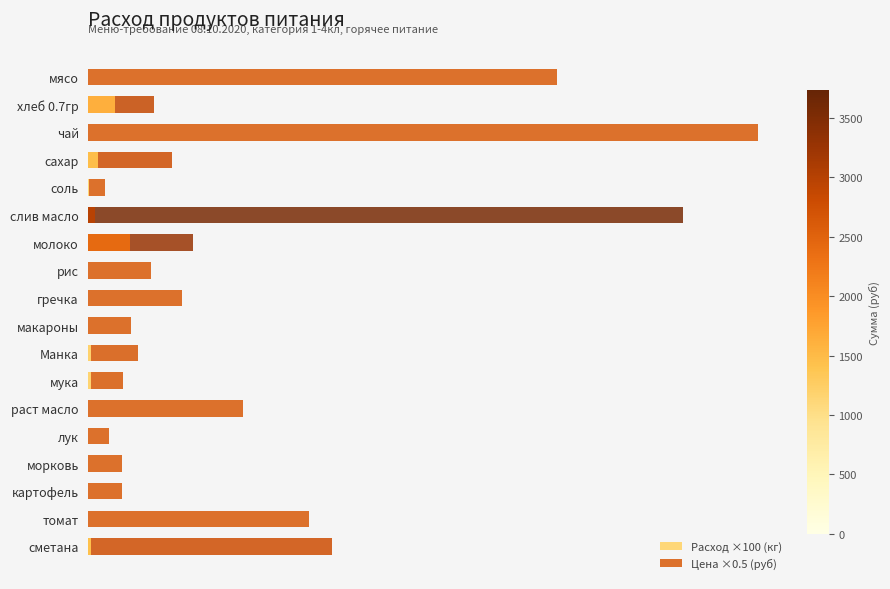

What are all the series names shown in the legend?

Расход ×100 (кг), Цена ×0.5 (руб)